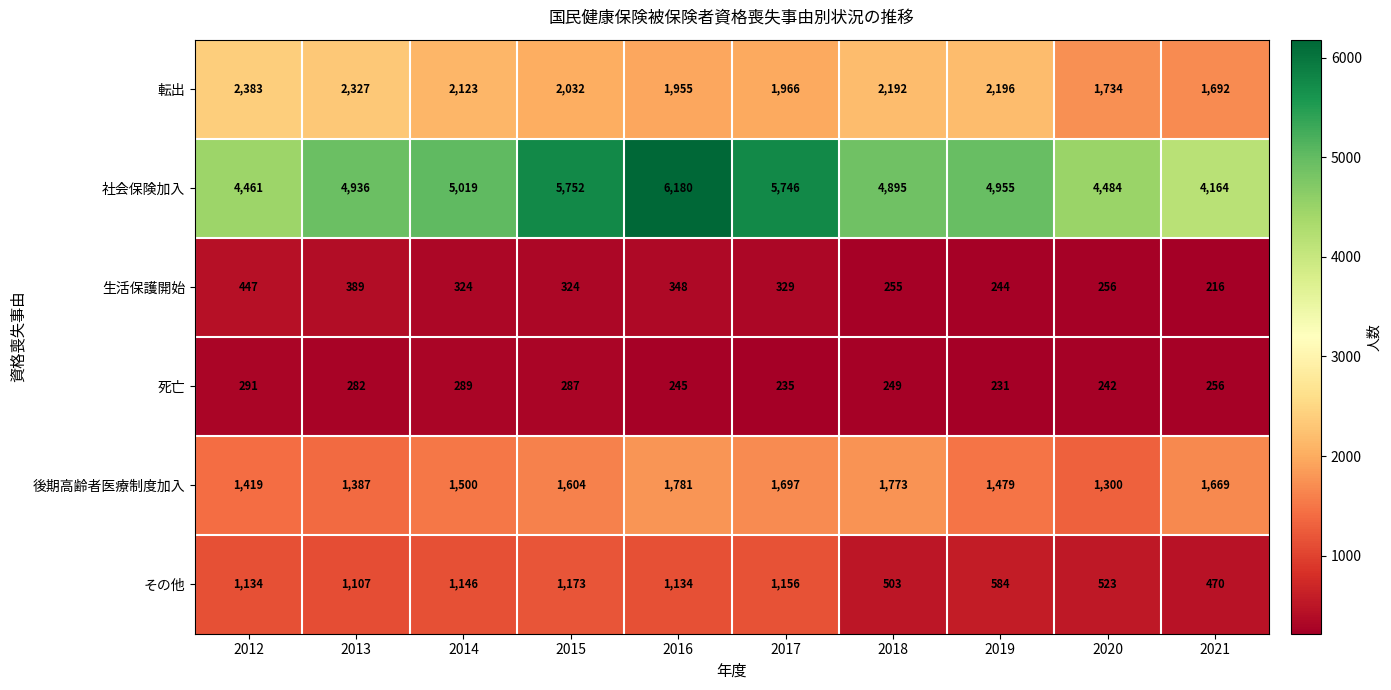

At which category is the sum across all series the highest?

2016